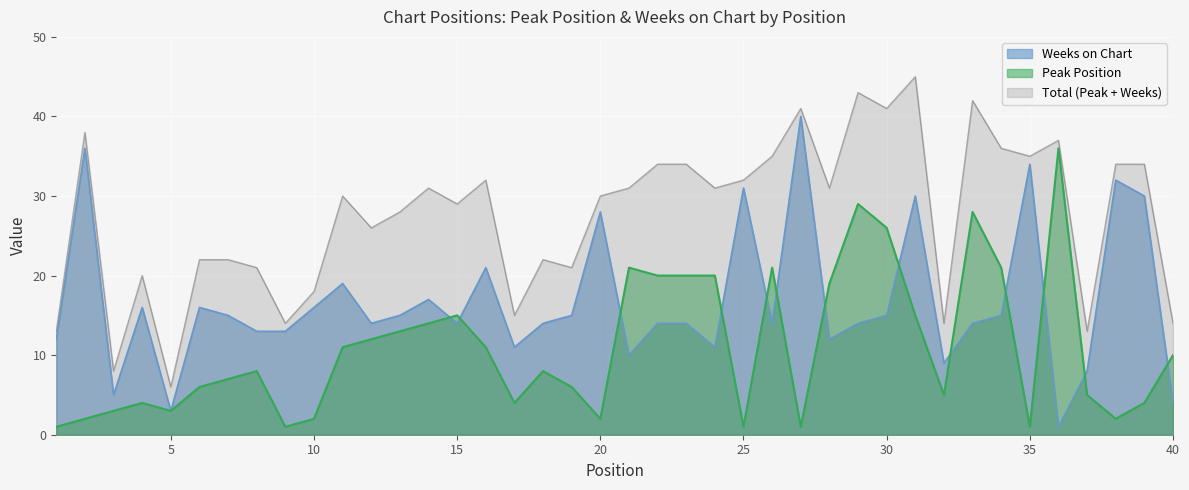

Where do Peak Position and Weeks on Chart first cross each other?

14 and 15